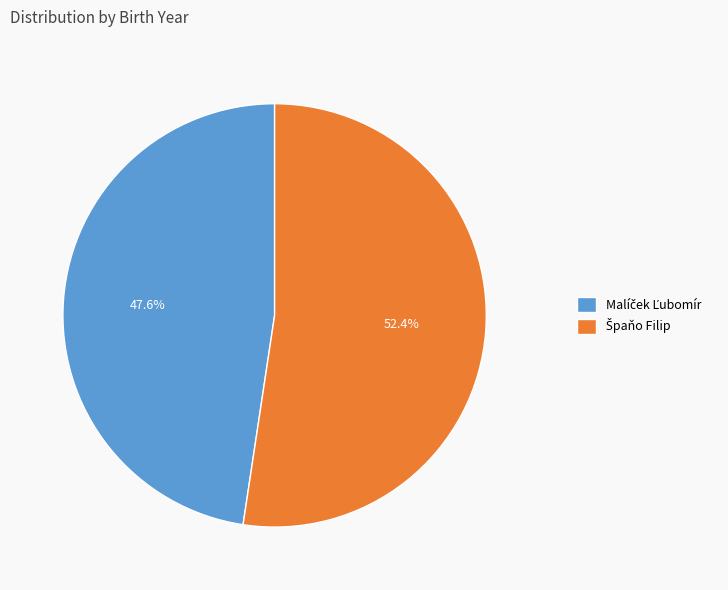

Is there any slice that represents more than half of the pie?

Yes